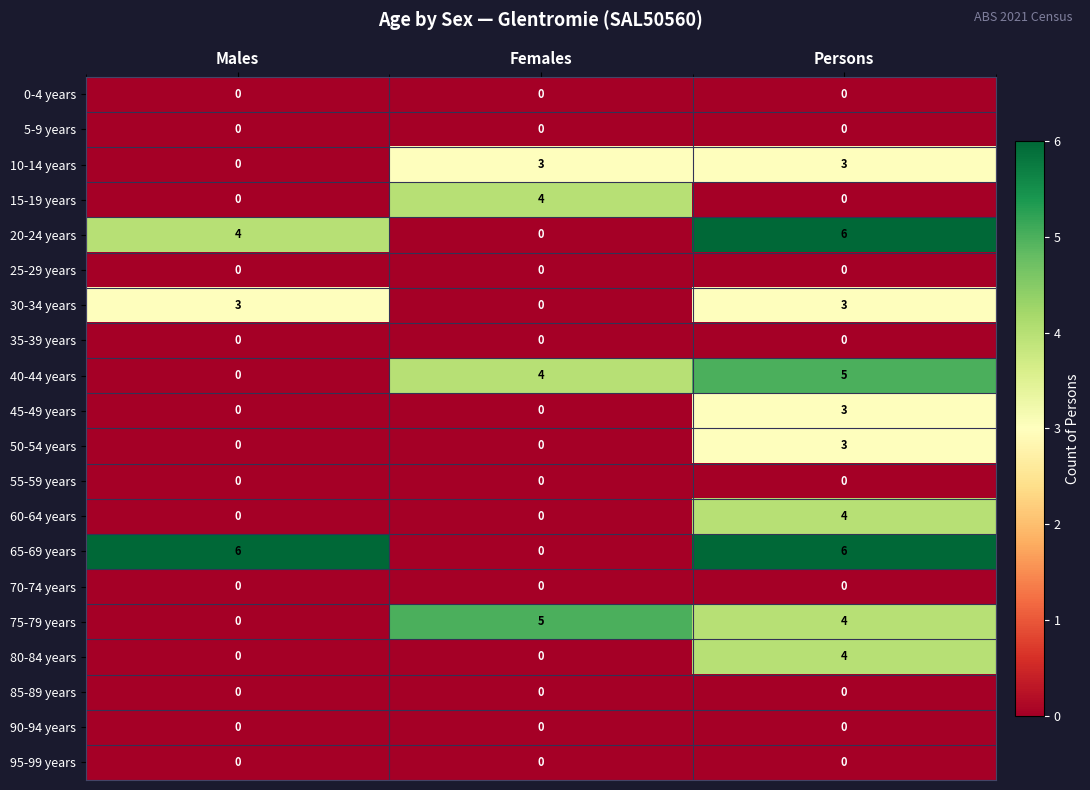

At how many categories does at least one series exceed 1?

3